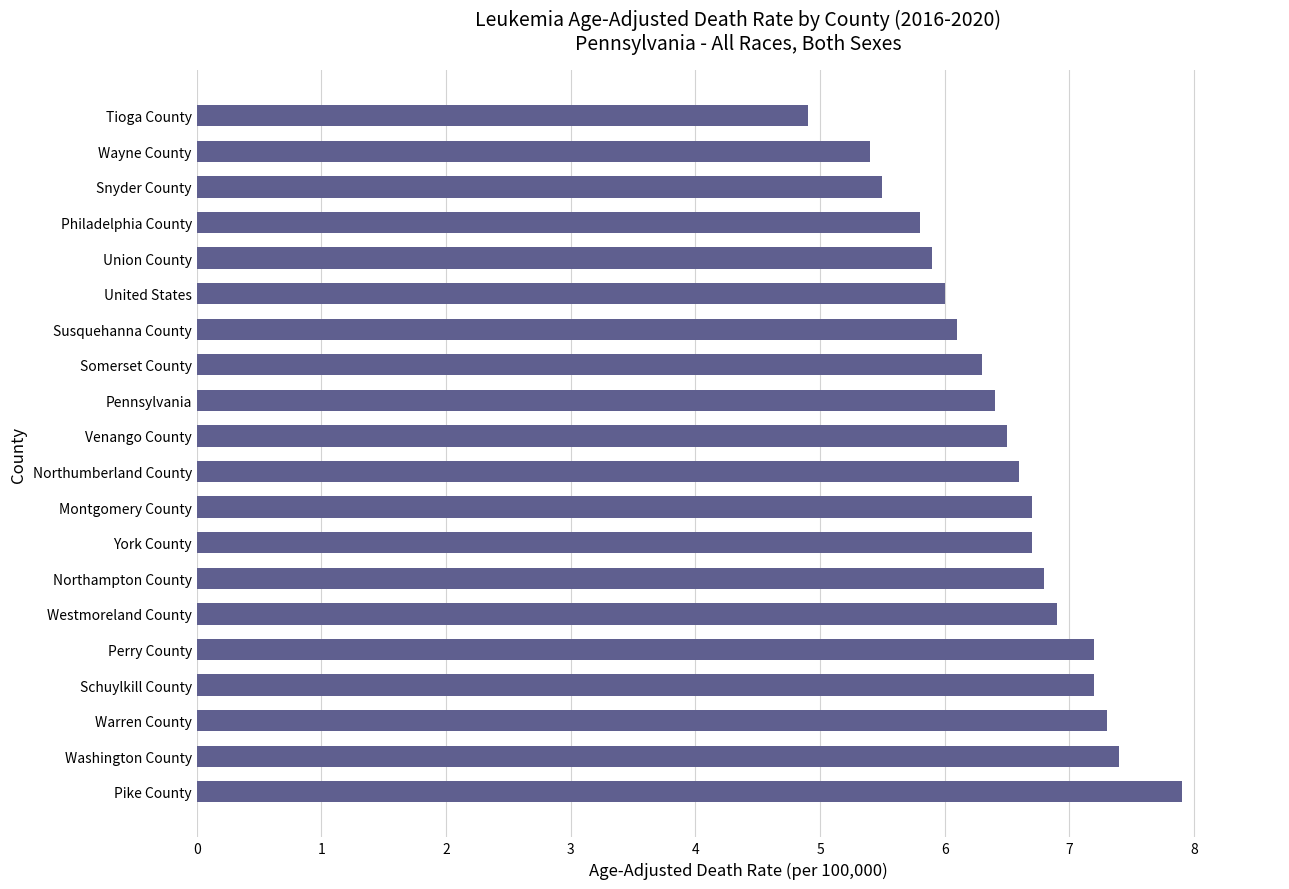

Reading bottom to top, transcribe all the data shown in this chart.

7.9	7.4	7.3	7.2	7.2	6.9	6.8	6.7	6.7	6.6	6.5	6.4	6.3	6.1	6.0	5.9	5.8	5.5	5.4	4.9